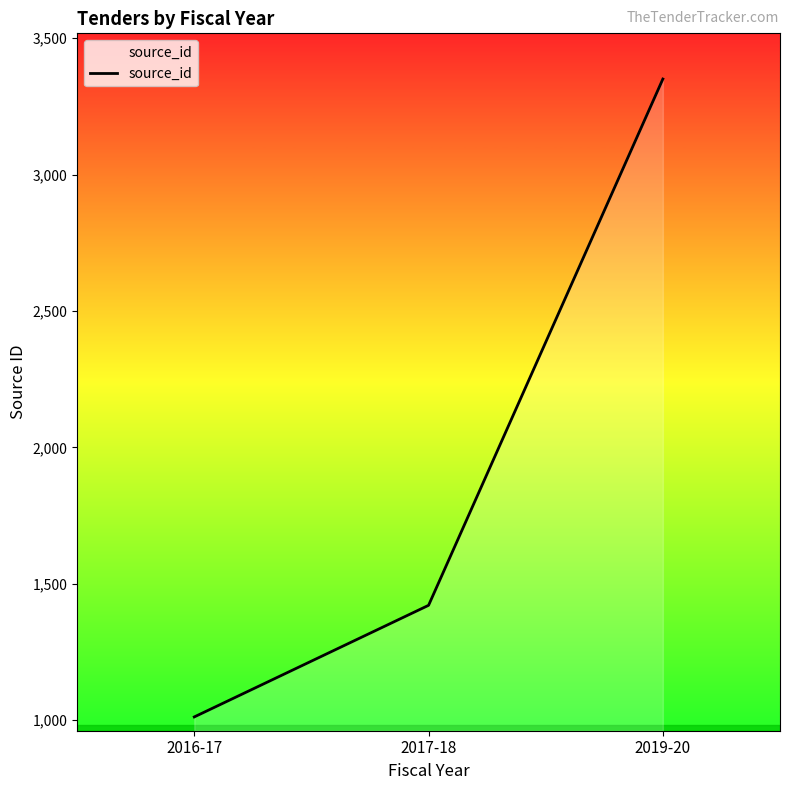

The value at 2017-18 is 710. True or false?

False